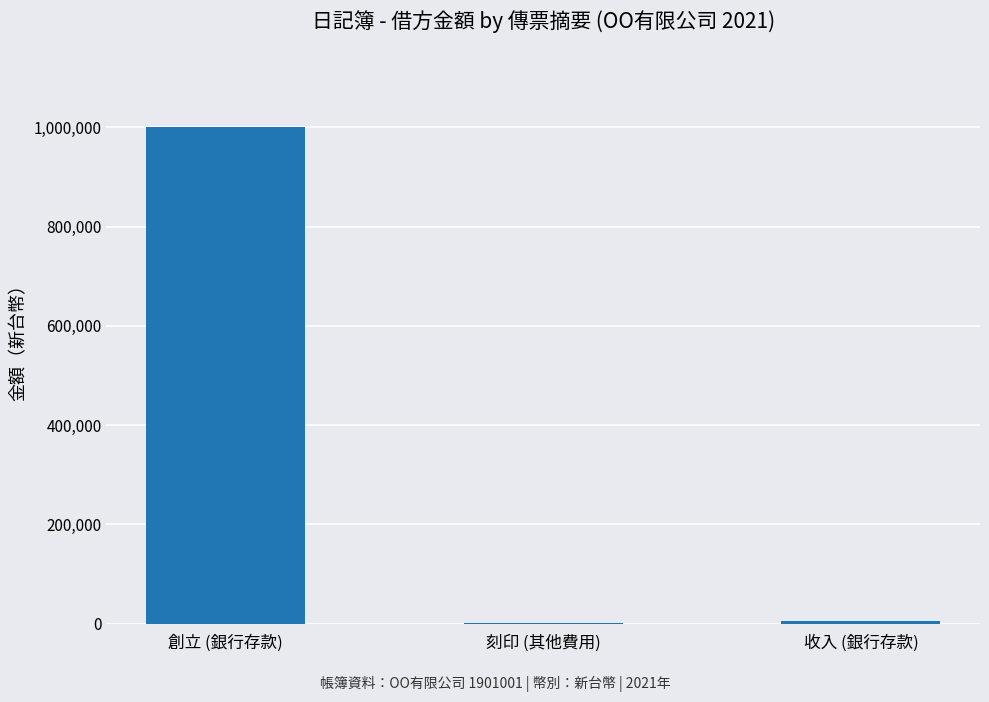

What is the sum of all values?

1006500